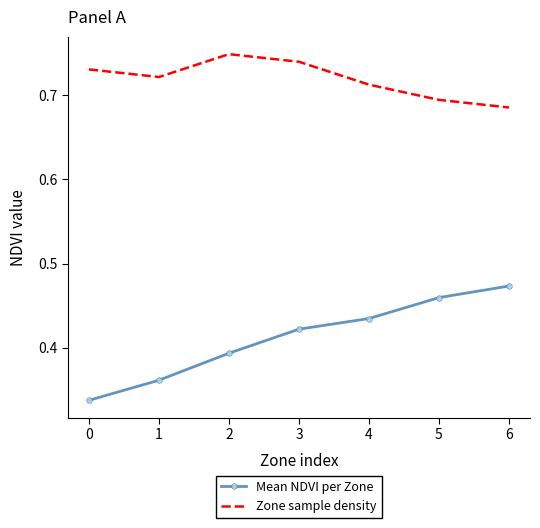

What is the difference between the maximum and minimum values in the Mean NDVI per Zone series?

0.1